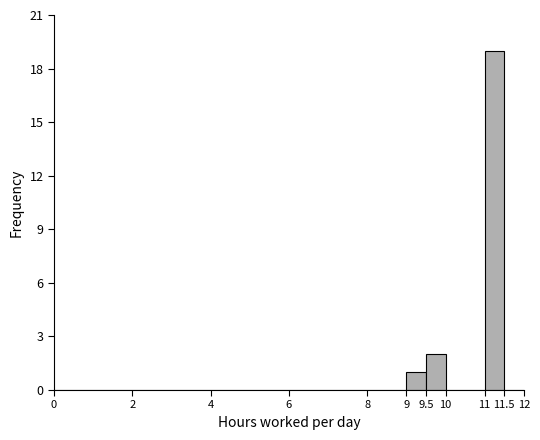

Reading left to right, transcribe this chart: for each bar, give the range it covers on the x-axis and its height. The values are not printed on the chart, so give them approximately, as read against the axis.

0 to 2: 0
2 to 4: 0
4 to 6: 0
6 to 8: 0
8 to 9: 0
9 to 9.5: 1
9.5 to 10: 2
10 to 11: 0
11 to 11.5: 19
11.5 to 12: 0